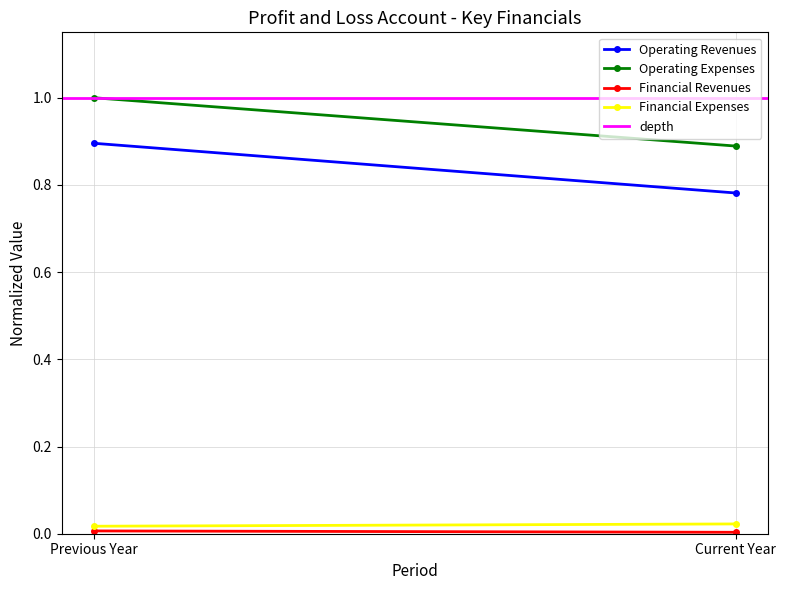

At which category does the chart reach its minimum across all series?

Current Year